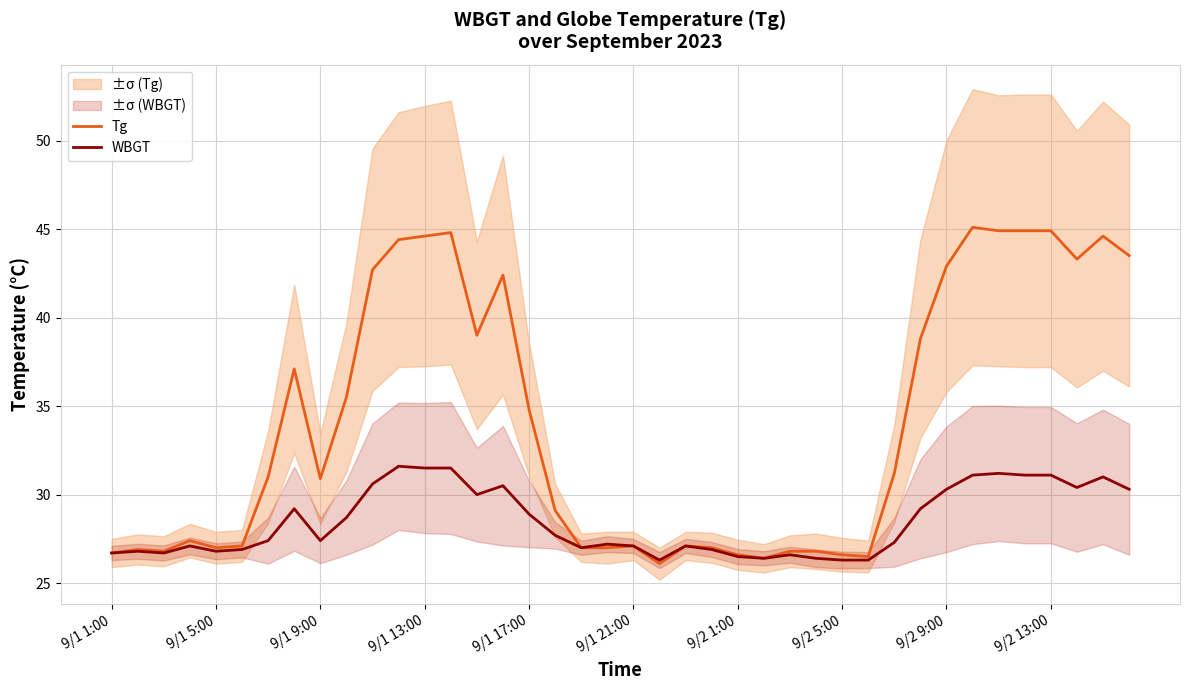

What is the minimum value for WBGT?

26.3